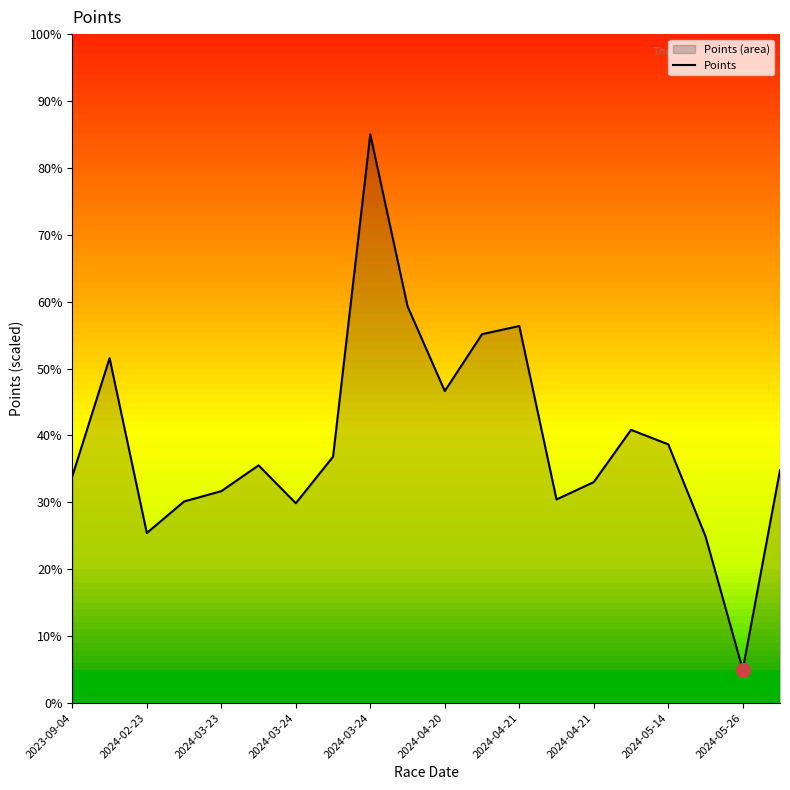

At which label is the value closest to 45?

2024-04-20